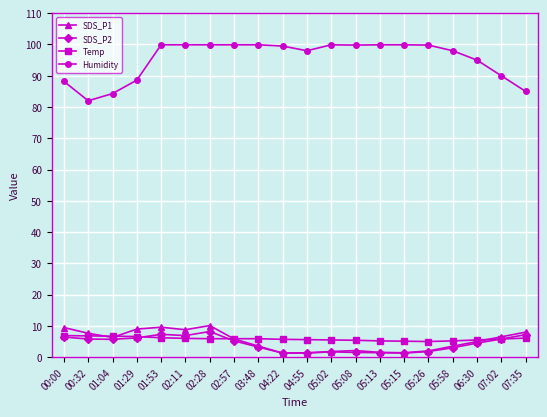

At how many categories does at least one series exceed 72?

20